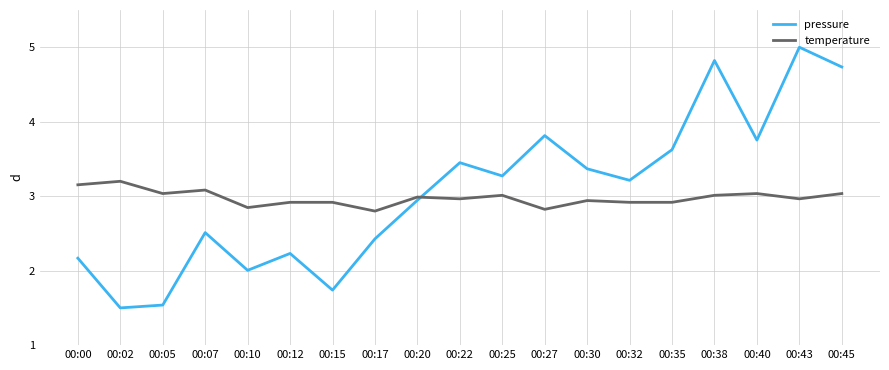

Rank the series at 00:22 from lowest to highest value.

temperature, pressure